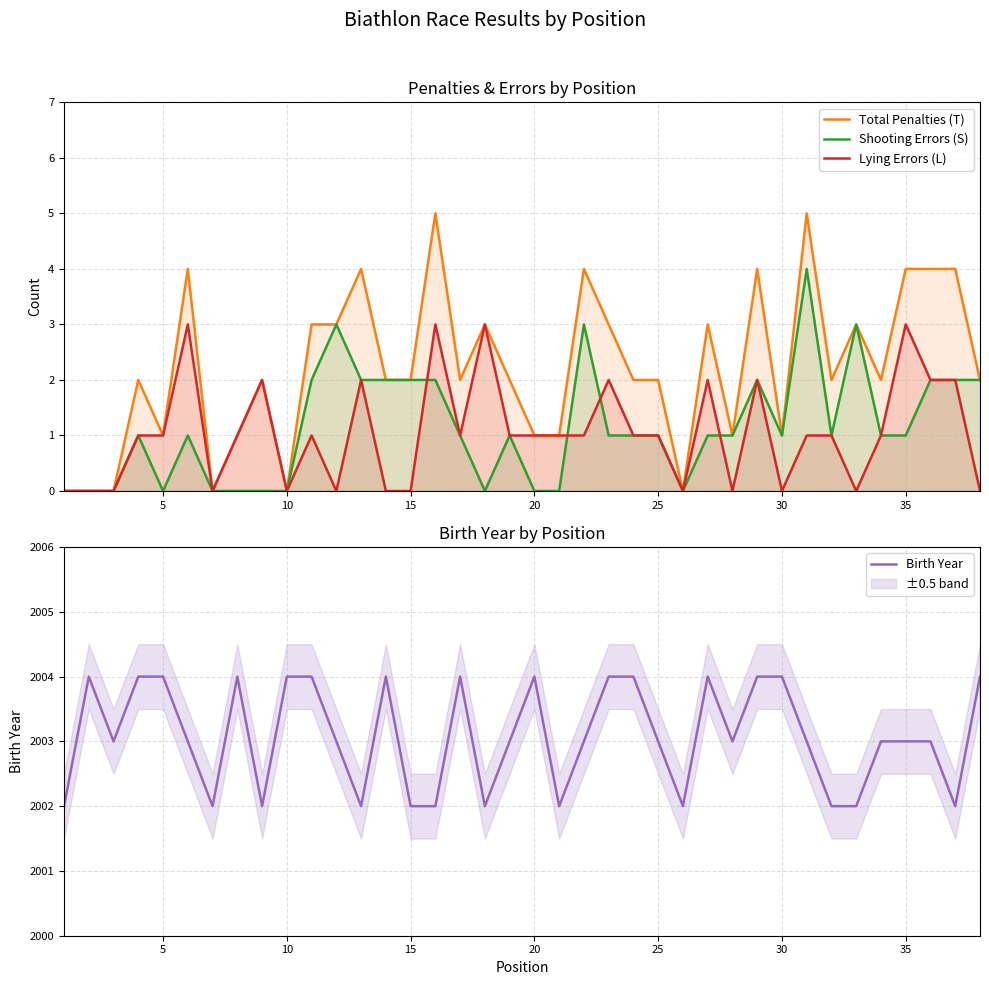

What is the difference between the second highest and minimum values in the Total Penalties (T) series?

5